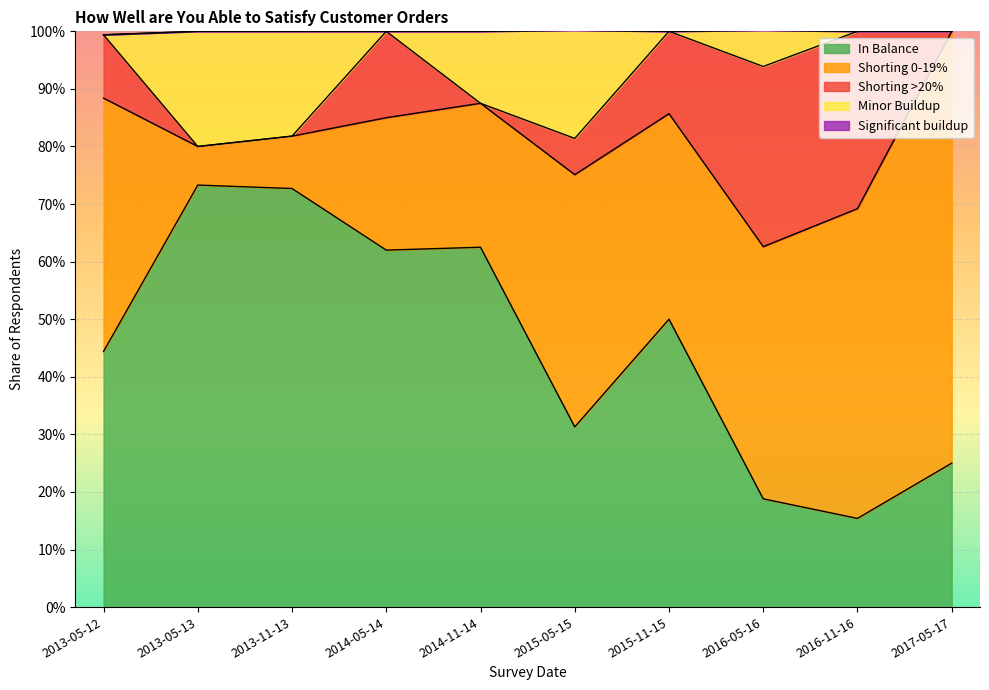

After their last crossing, which series has the higher values: In Balance or Shorting >20%?

In Balance